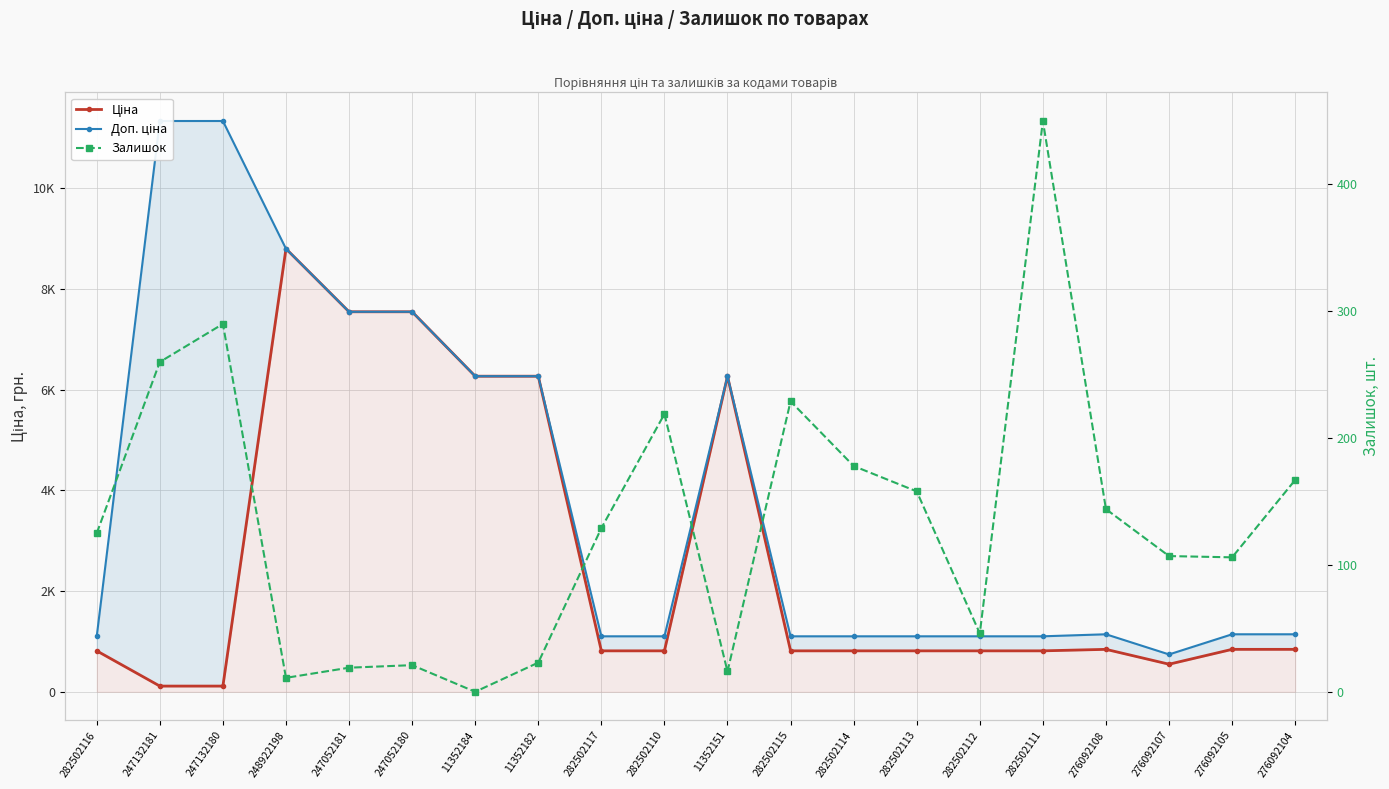

Reading left to right, transcribe all the data shown in this chart.

Ціна: 282502116=813.0	247132181=113.3	247132180=113.3	248922198=8797.6	247052181=7545.9	247052180=7545.9	11352184=6266.7	11352182=6266.7	282502117=813.0	282502110=813.0	11352151=6266.7	282502115=813.0	282502114=813.0	282502113=813.0	282502112=813.0	282502111=813.0	276092108=842.8	276092107=547.8	276092105=842.8	276092104=842.8
Доп. ціна: 282502116=1101.8	247132181=11334.0	247132180=11334.0	248922198=8797.6	247052181=7545.9	247052180=7545.9	11352184=6266.7	11352182=6266.7	282502117=1101.8	282502110=1101.8	11352151=6266.7	282502115=1101.8	282502114=1101.8	282502113=1101.8	282502112=1101.8	282502111=1101.8	276092108=1142.1	276092107=742.0	276092105=1142.1	276092104=1142.1
Залишок: 282502116=125.0	247132181=260.0	247132180=290.0	248922198=11.0	247052181=19.0	247052180=21.0	11352184=0.0	11352182=23.0	282502117=129.0	282502110=219.0	11352151=16.0	282502115=229.0	282502114=178.0	282502113=158.0	282502112=46.0	282502111=450.0	276092108=144.0	276092107=107.0	276092105=106.0	276092104=167.0